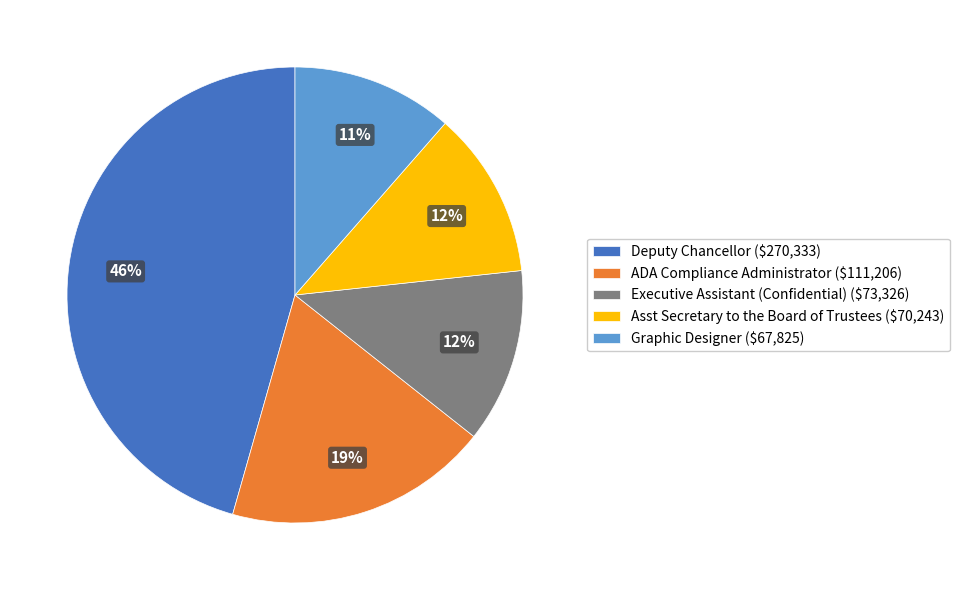

To the nearest percent, what is the average slice percentage?

20%